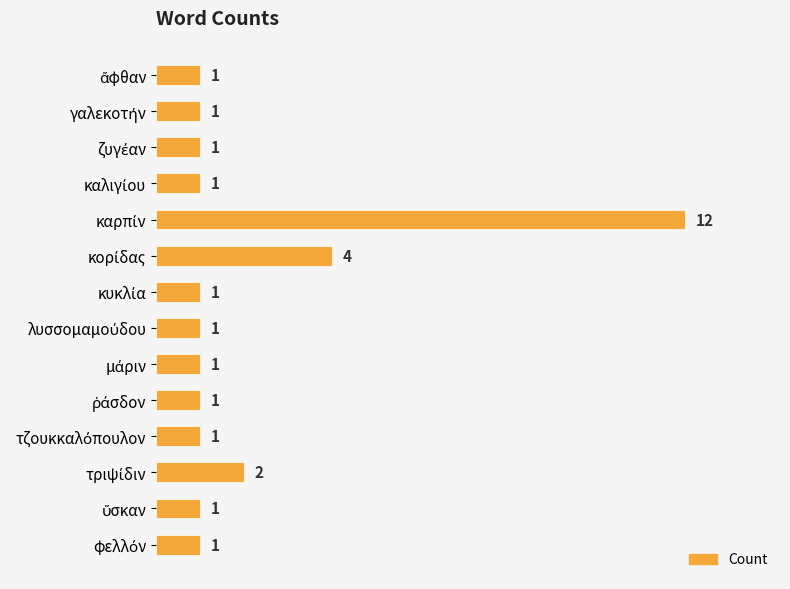

What is the greatest value displayed?

12